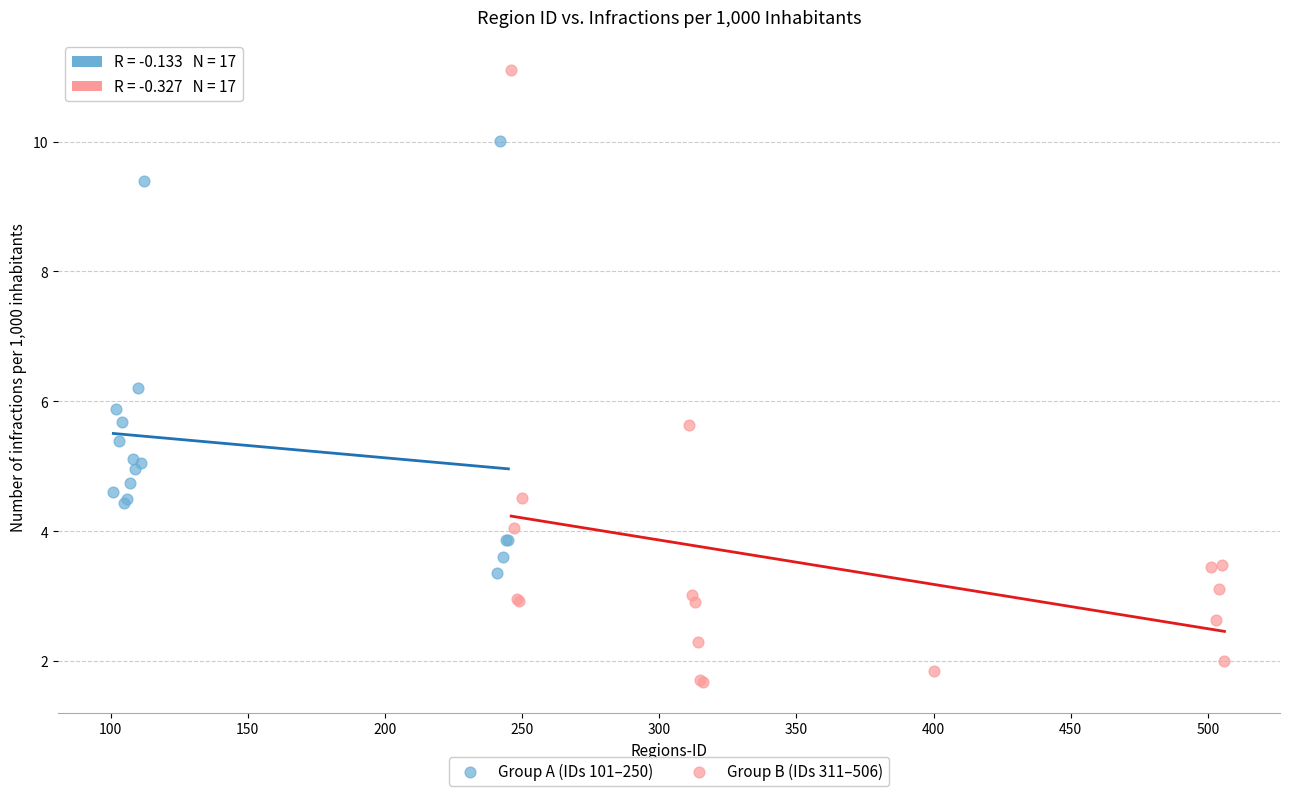

Which series contains the highest Y value?

Group B (IDs 311–506)